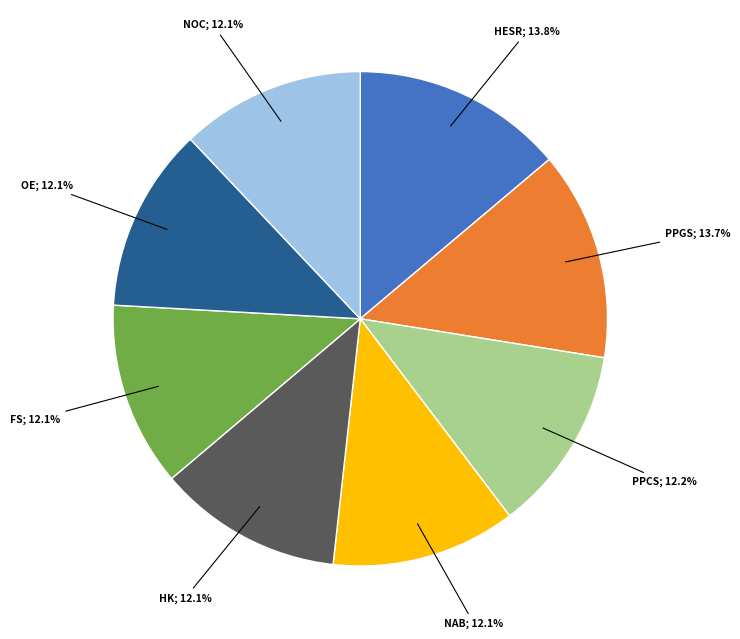

Does any single category account for the majority?

No